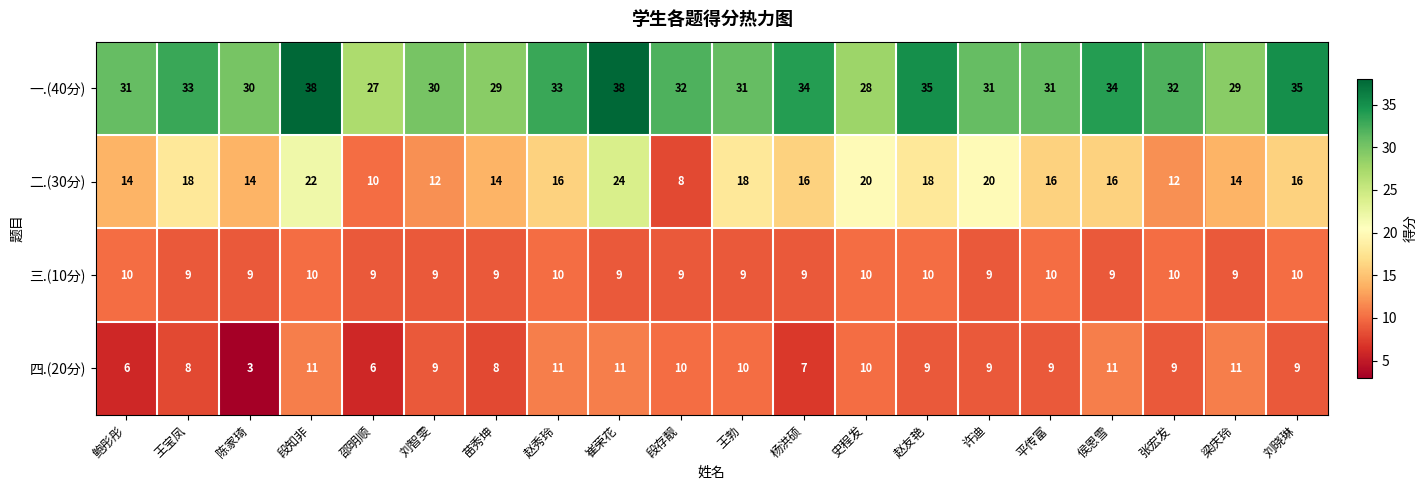

What is the difference between the second highest and minimum values in the 二.(30分) series?

14